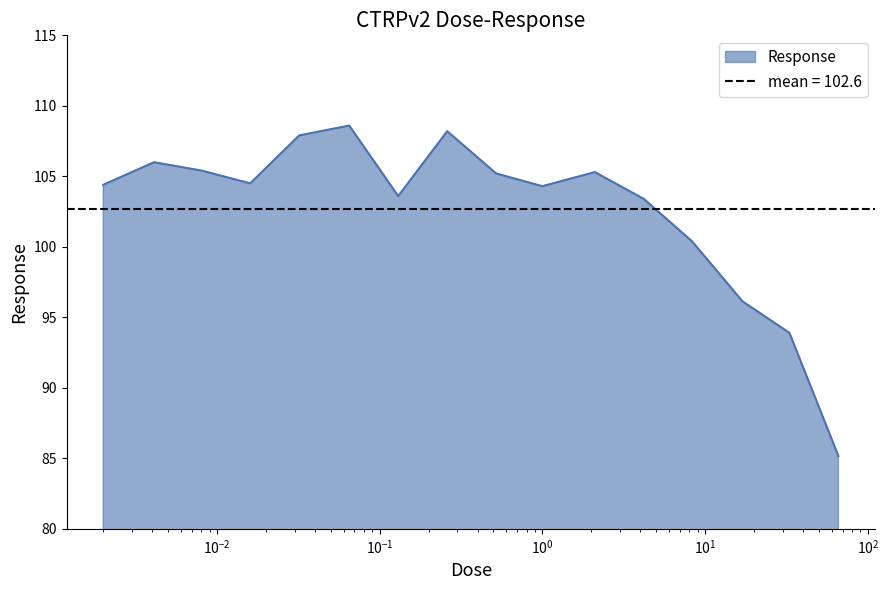

What is the highest value of the Response series?

108.6